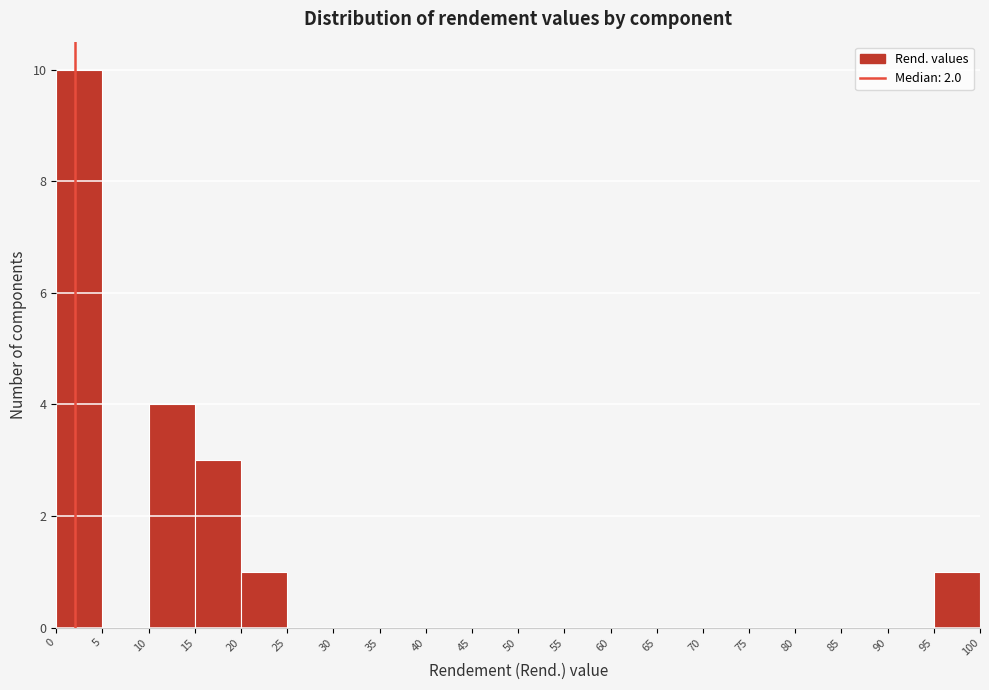

Over which range of the x-axis is the bar tallest?

0 to 5